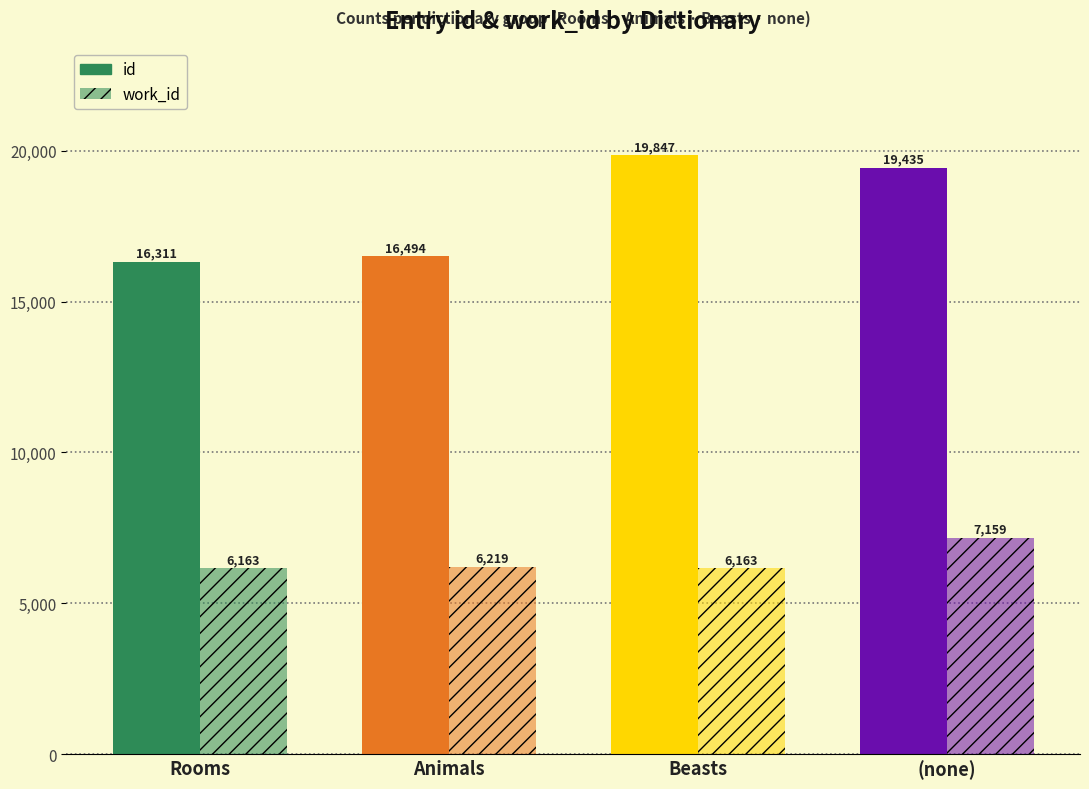

Which series has the largest total across all categories?

id